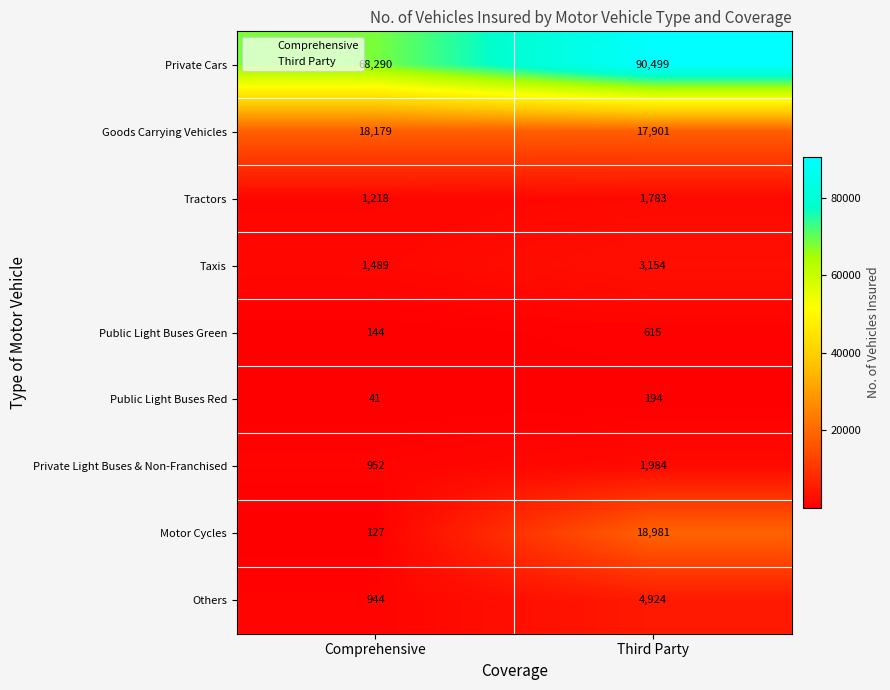

At which category is the sum across all series the highest?

Third Party